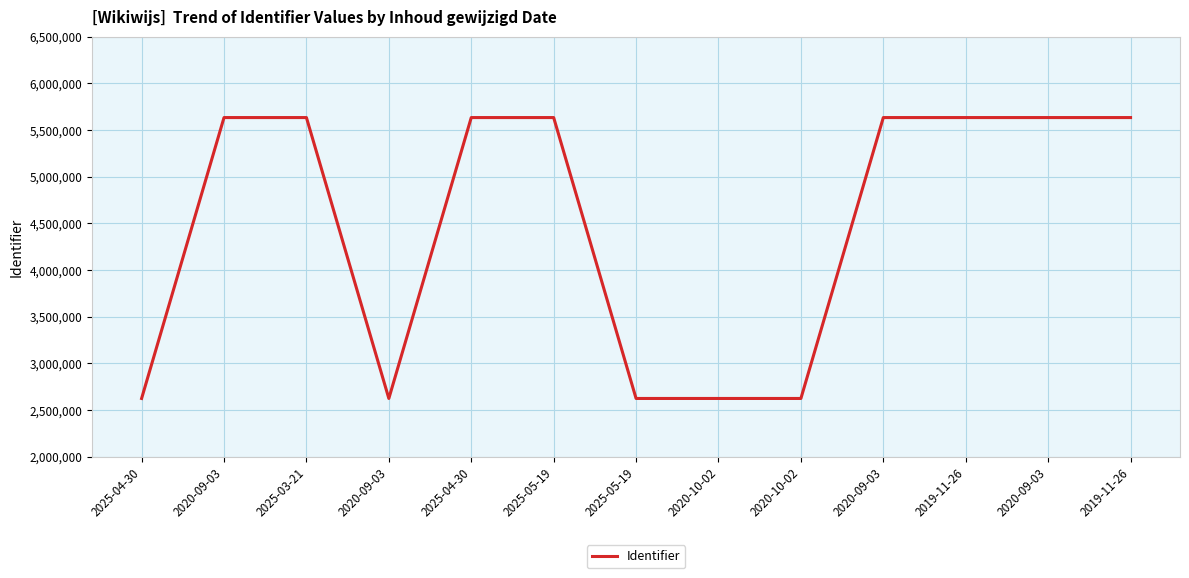

Which category has the highest value across all series?

2019-11-26